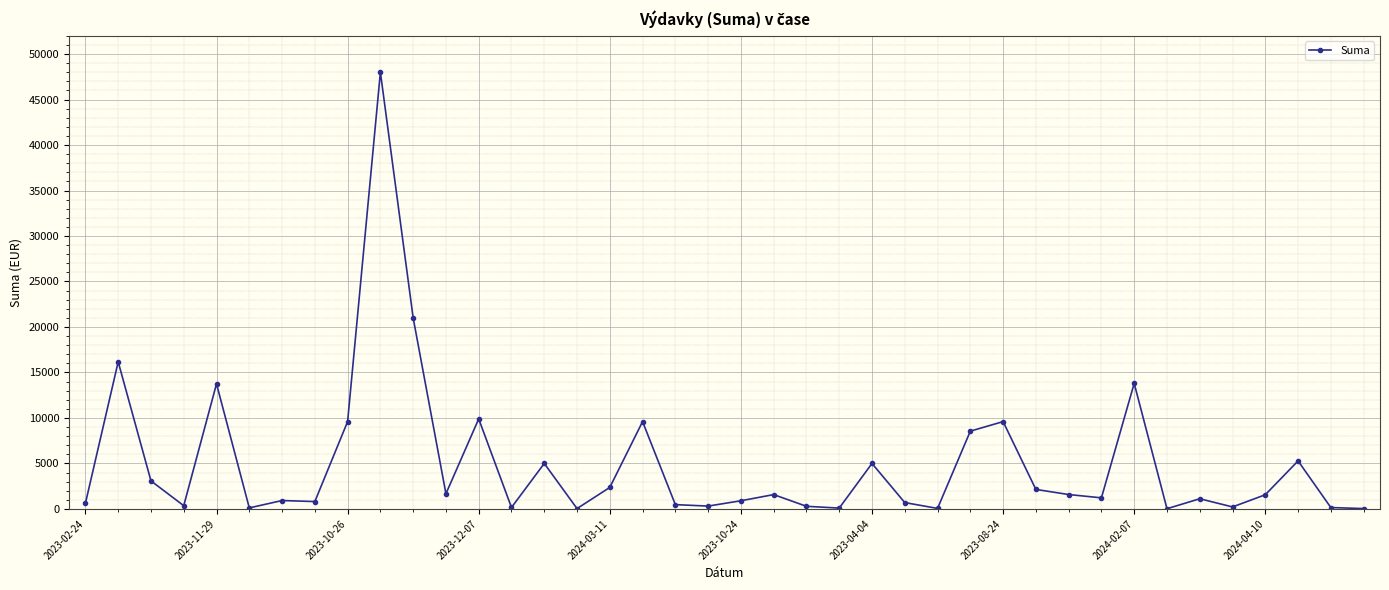

How many lines are shown in the chart?

1